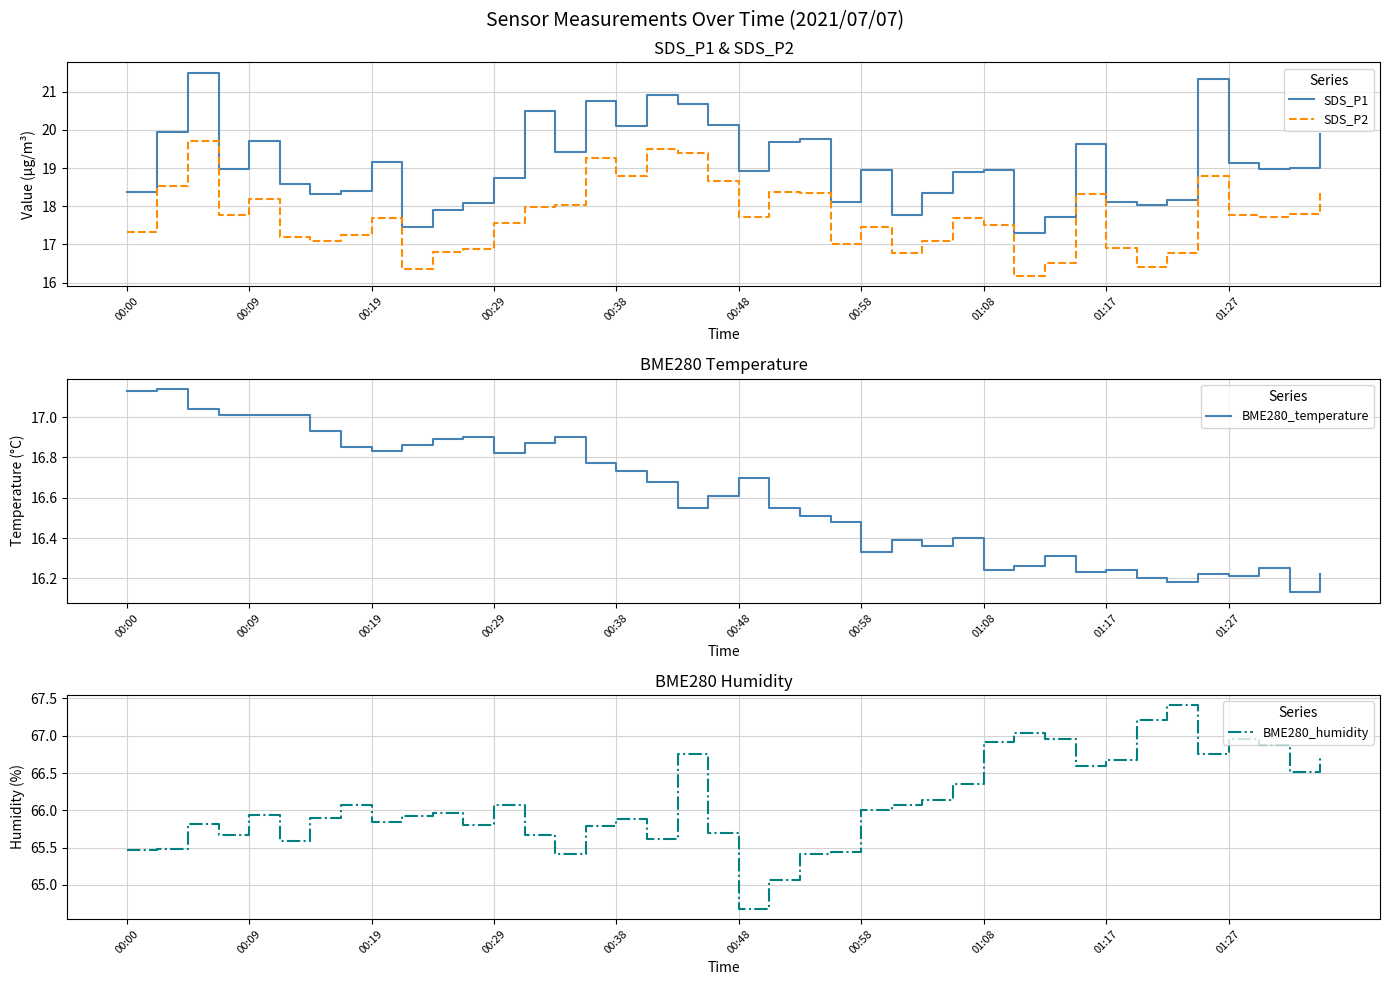

True or false: SDS_P2 and SDS_P1 intersect in this chart.

False